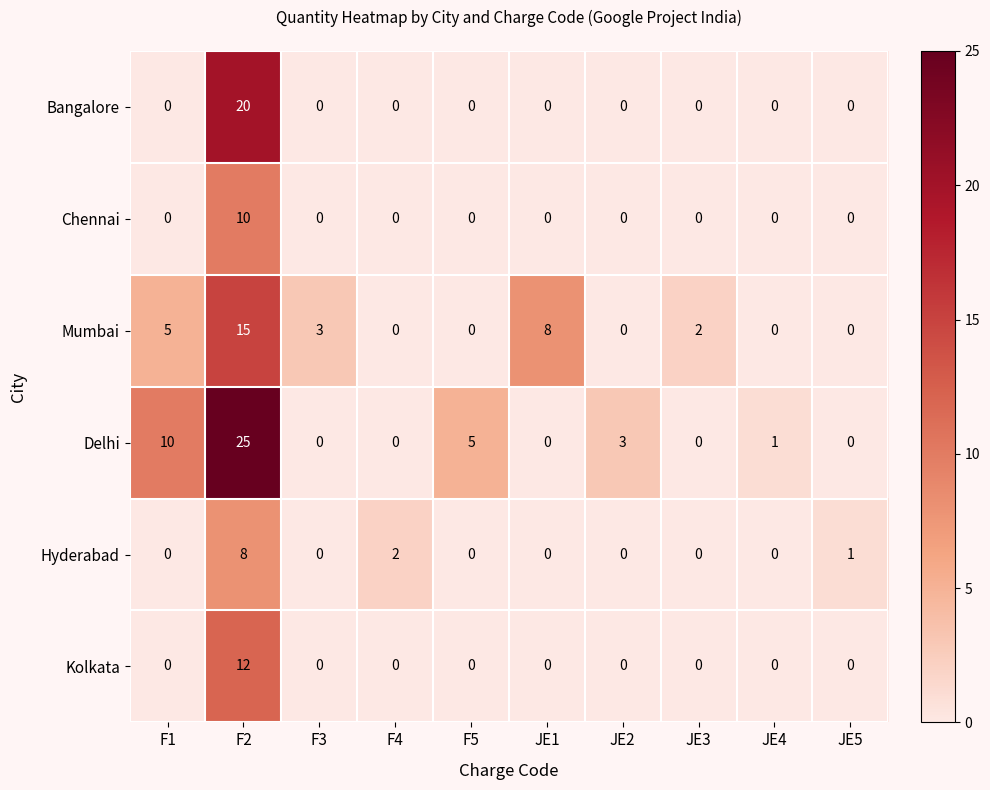

Which series has the largest total across all categories?

Delhi